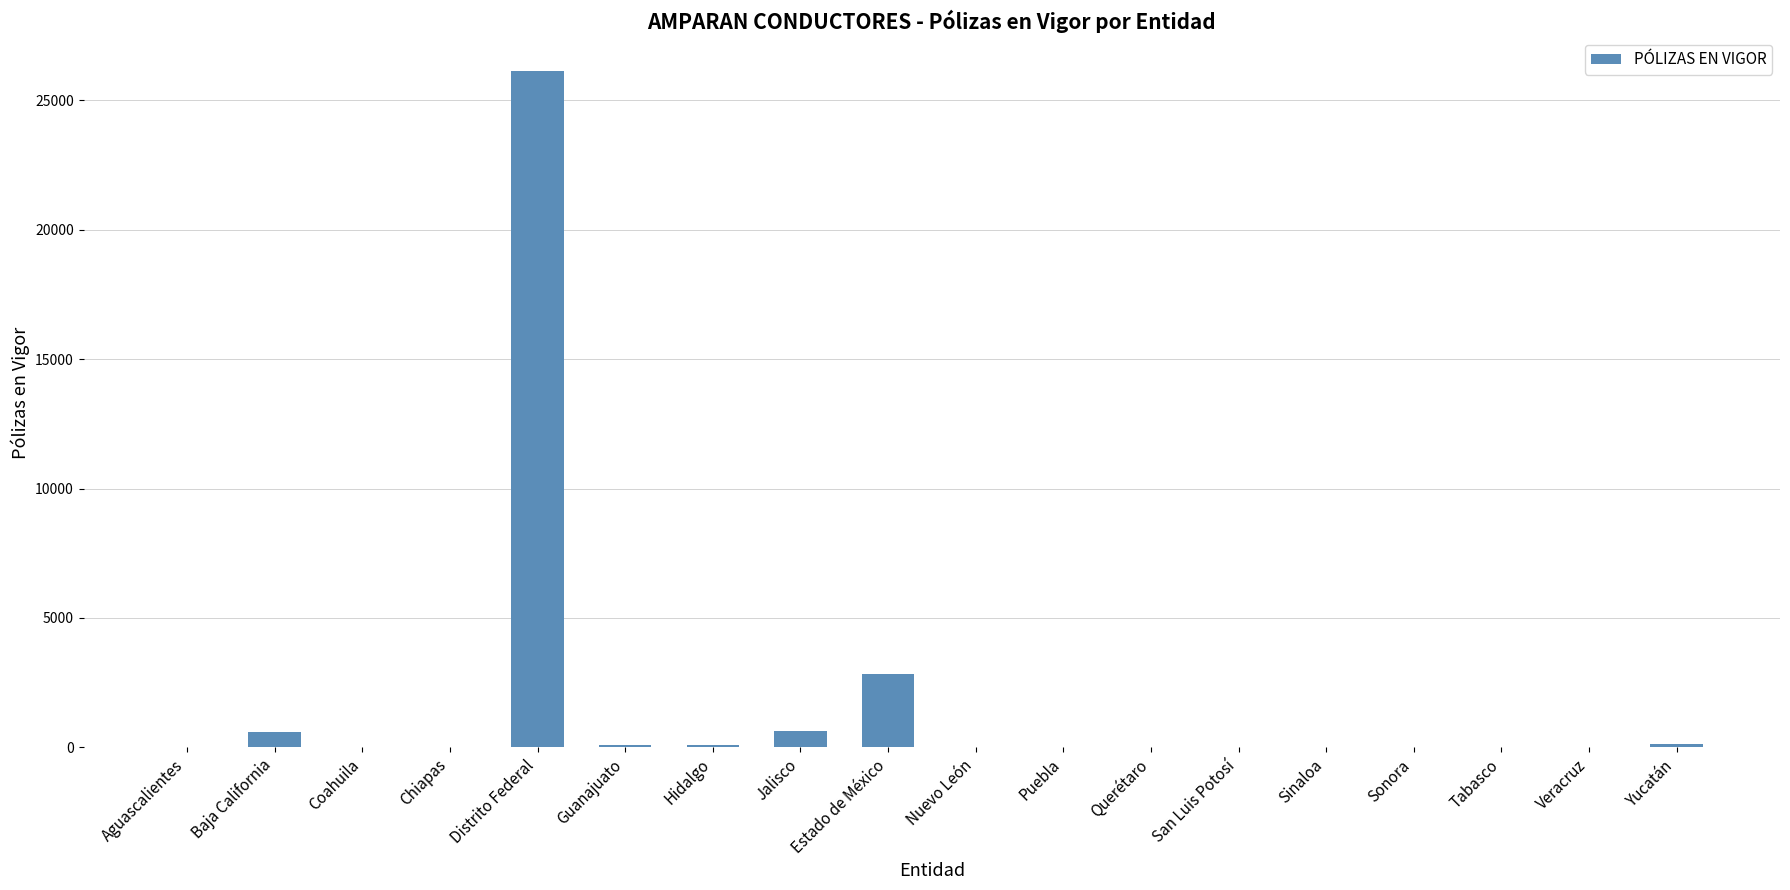

How many distinct data groups are displayed?

1